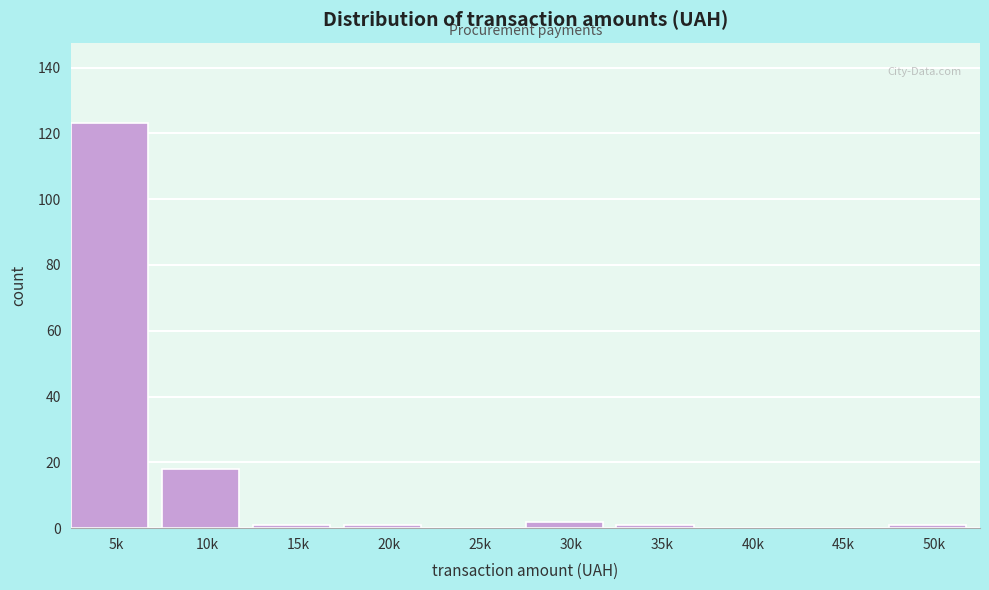

Reading right to left, extract all data points from this chart.

50k=1	45k=0	40k=0	35k=1	30k=2	25k=0	20k=1	15k=1	10k=18	5k=123